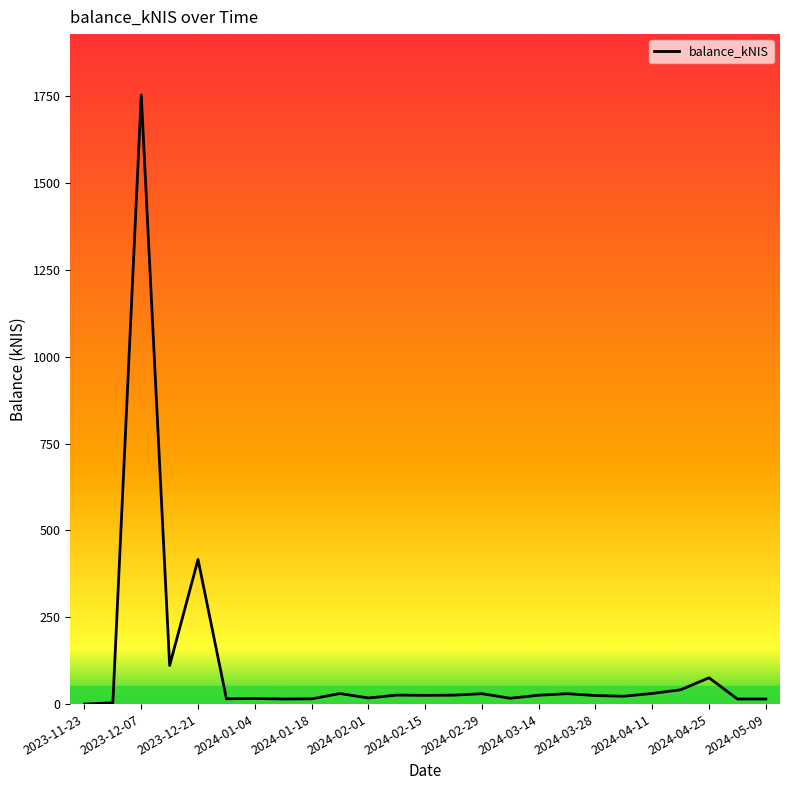

What is the difference between the maximum and minimum values?

1754.1